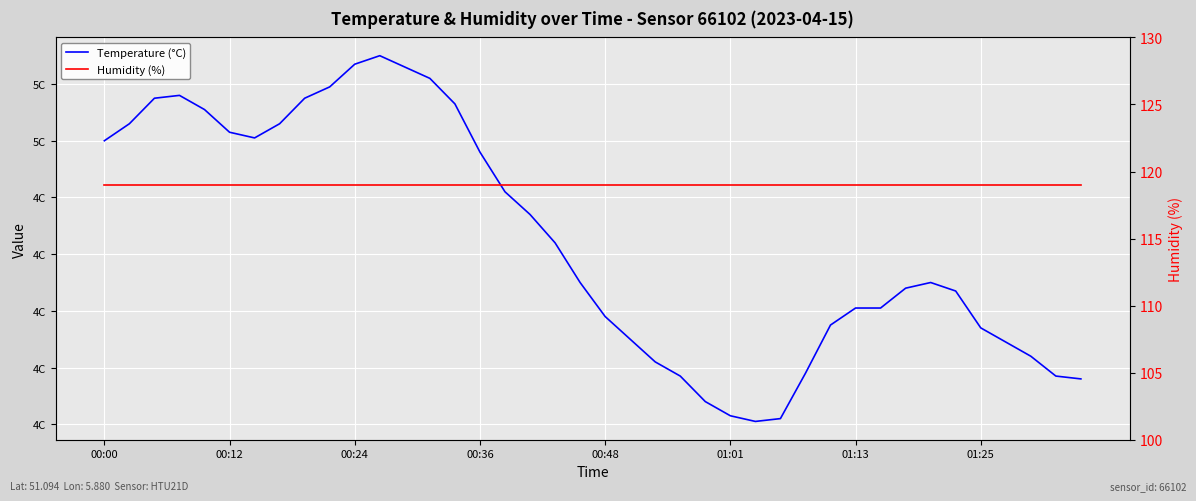

Reading right to left, extract all data points from this chart.

Temperature (°C): 3.8	3.8	3.8	3.9	3.9	4.1	4.1	4.1	4.0	4.0	4.0	3.8	3.6	3.6	3.6	3.7	3.8	3.8	3.9	4.0	4.1	4.2	4.3	4.4	4.6	4.7	4.8	4.9	4.9	4.9	4.8	4.8	4.7	4.6	4.6	4.7	4.8	4.8	4.7	4.6
Humidity (%): 119.0	119.0	119.0	119.0	119.0	119.0	119.0	119.0	119.0	119.0	119.0	119.0	119.0	119.0	119.0	119.0	119.0	119.0	119.0	119.0	119.0	119.0	119.0	119.0	119.0	119.0	119.0	119.0	119.0	119.0	119.0	119.0	119.0	119.0	119.0	119.0	119.0	119.0	119.0	119.0